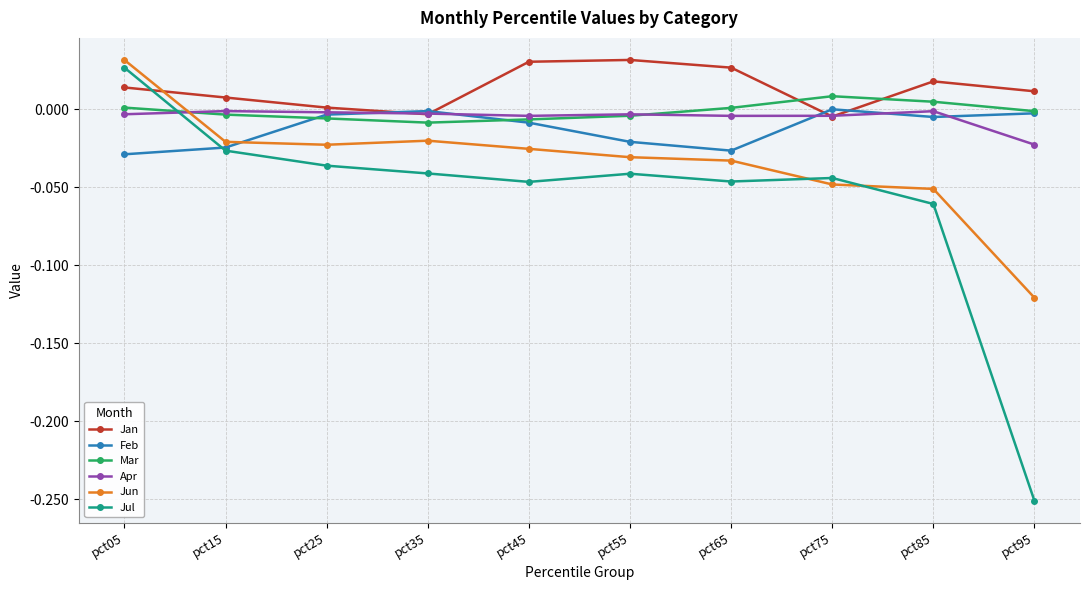

True or false: Apr has more than 1 points higher than both neighbors.

True